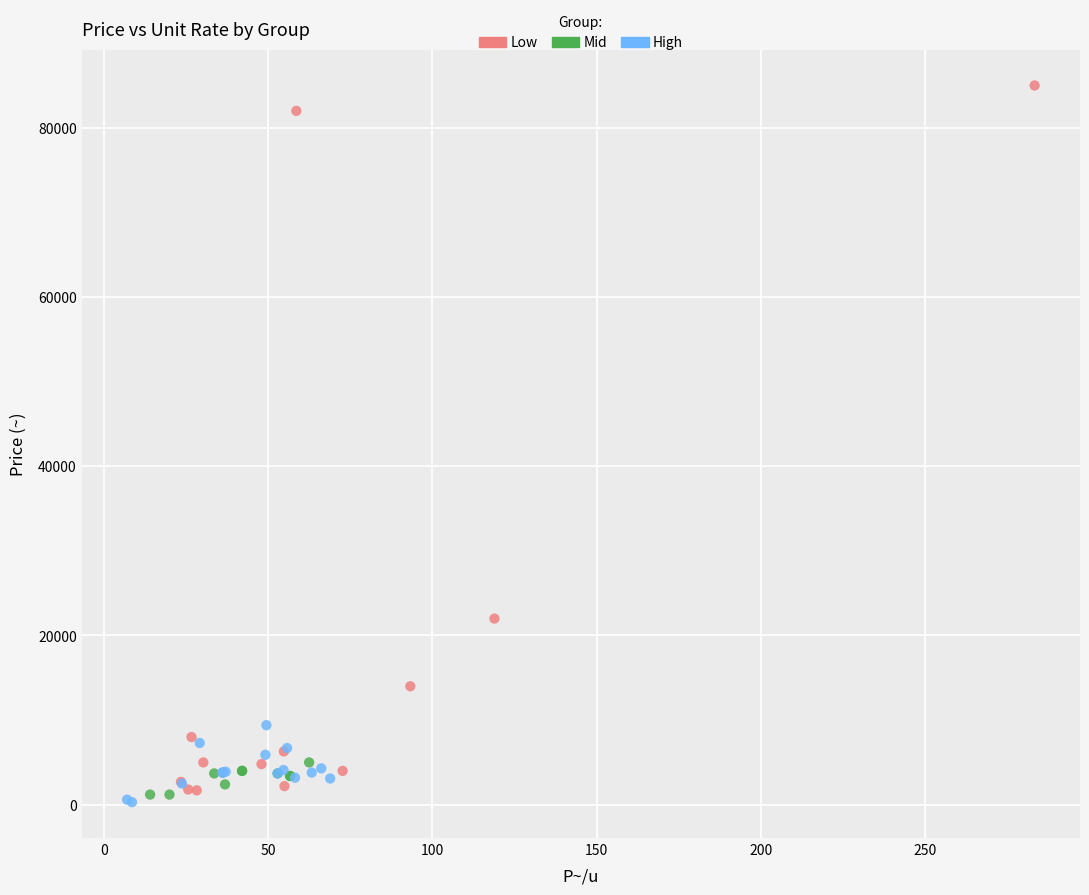

Which series has the widest spread of Y values?

Low